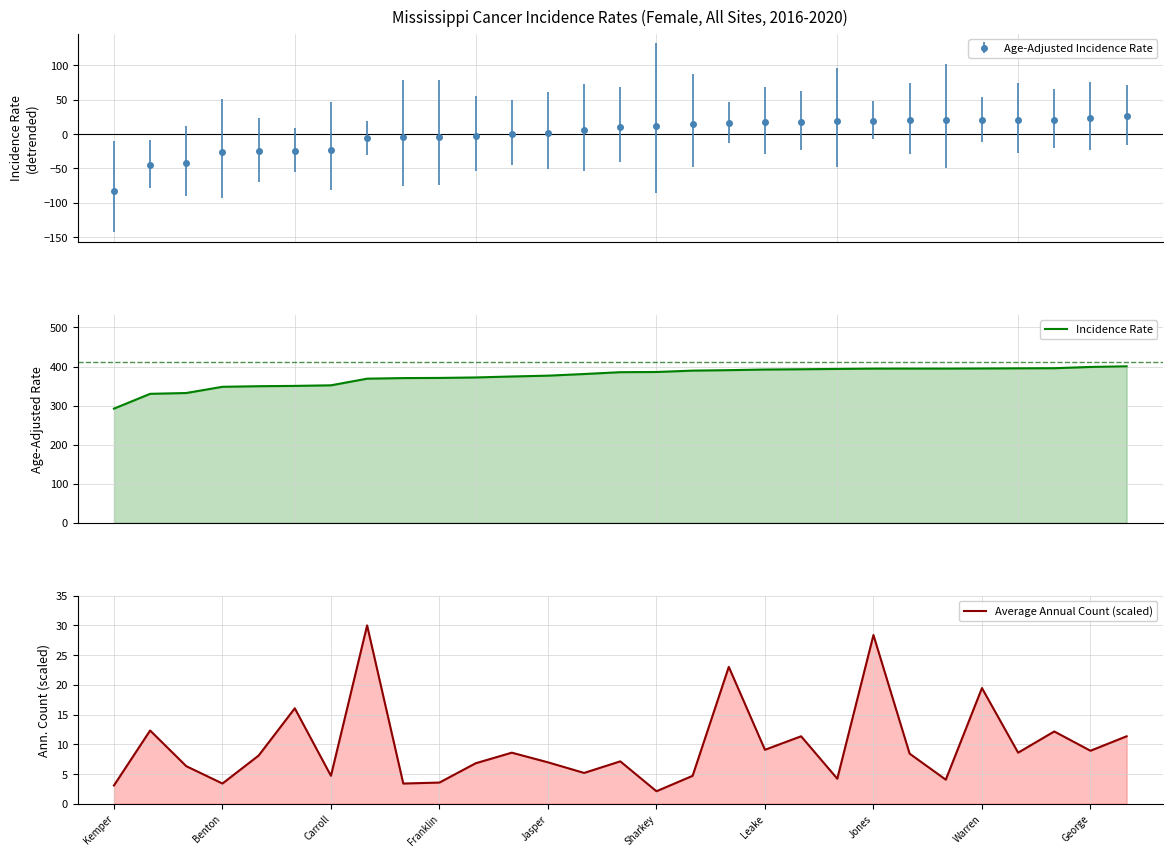

True or false: Average Annual Count (scaled) and Incidence Rate intersect in this chart.

False